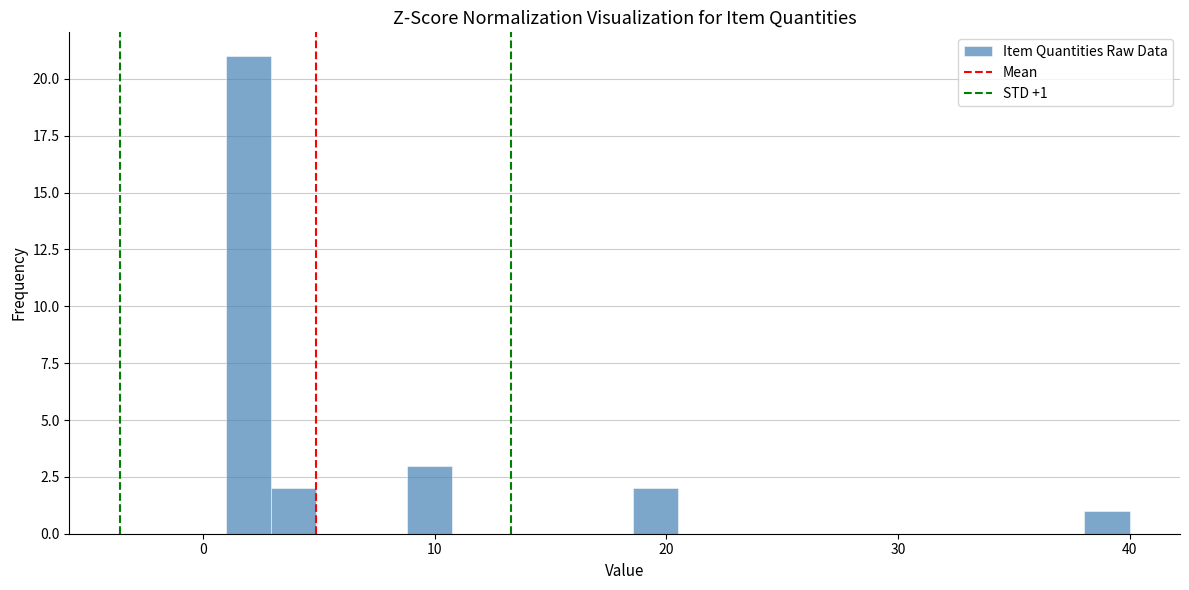

Read against the x-axis, roughly where is the centre of the tallest bar?

2